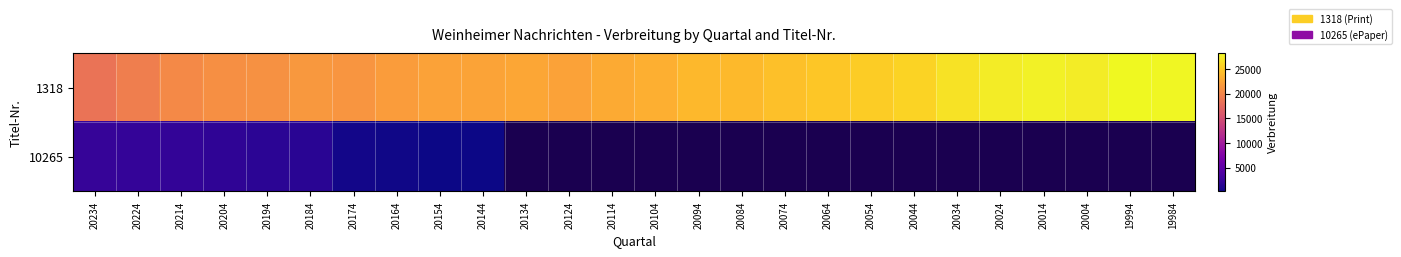

Between 20064 and 20044, which series saw the biggest shift?

1318